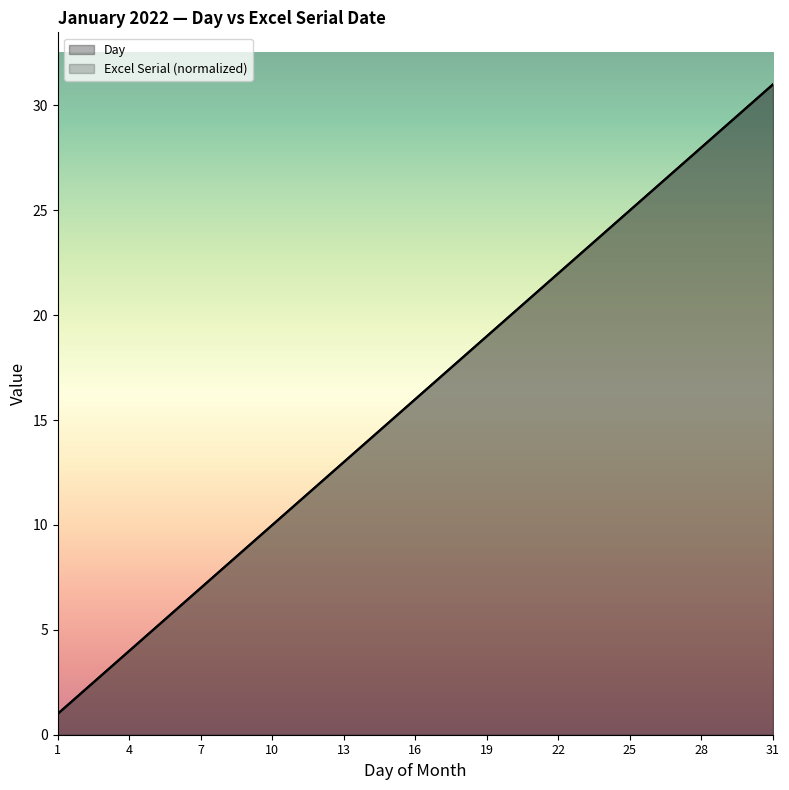

What is the value of the Day point at the 27th from the left?

27